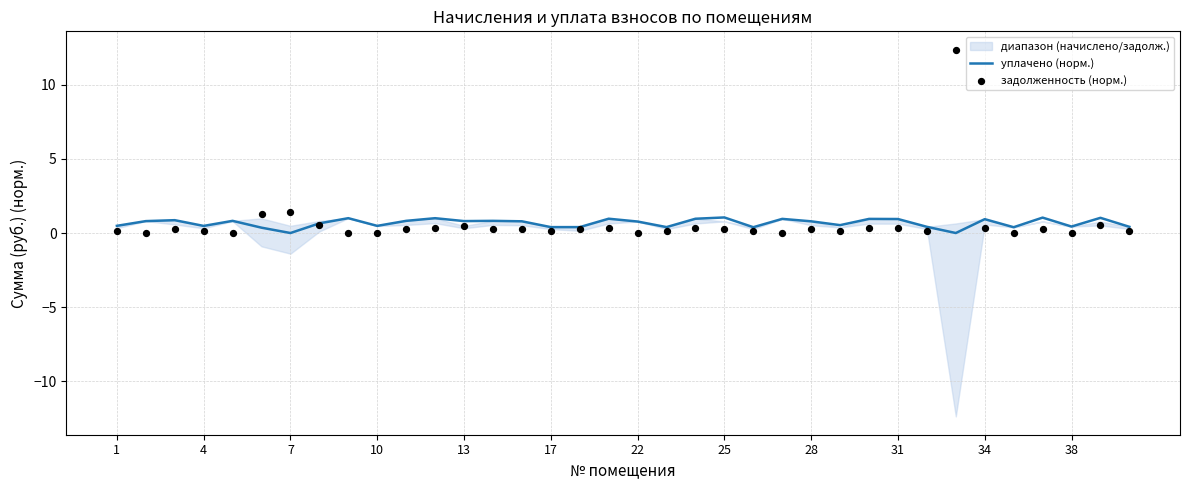

Which series has the widest spread of Y values?

задолженность (норм.)